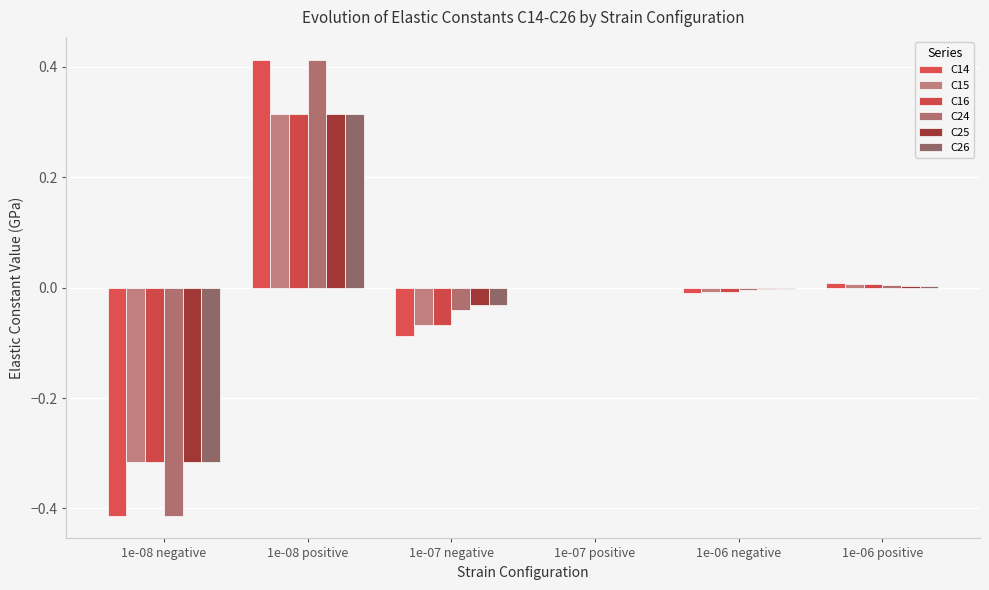

Count the number of categories in the chart.

6